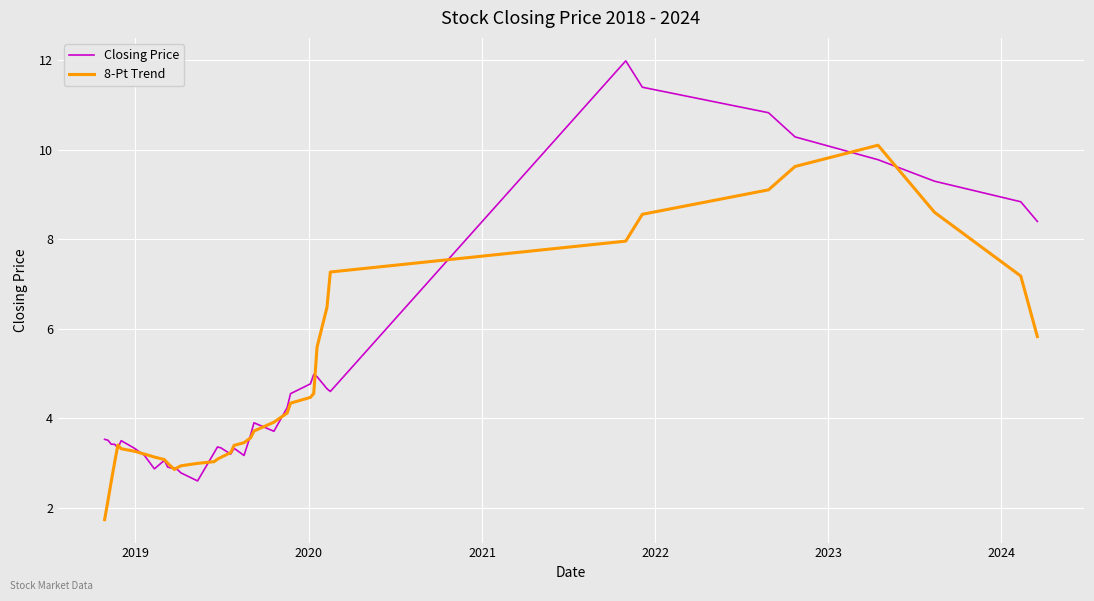

At how many categories does at least one series exceed 8?

8